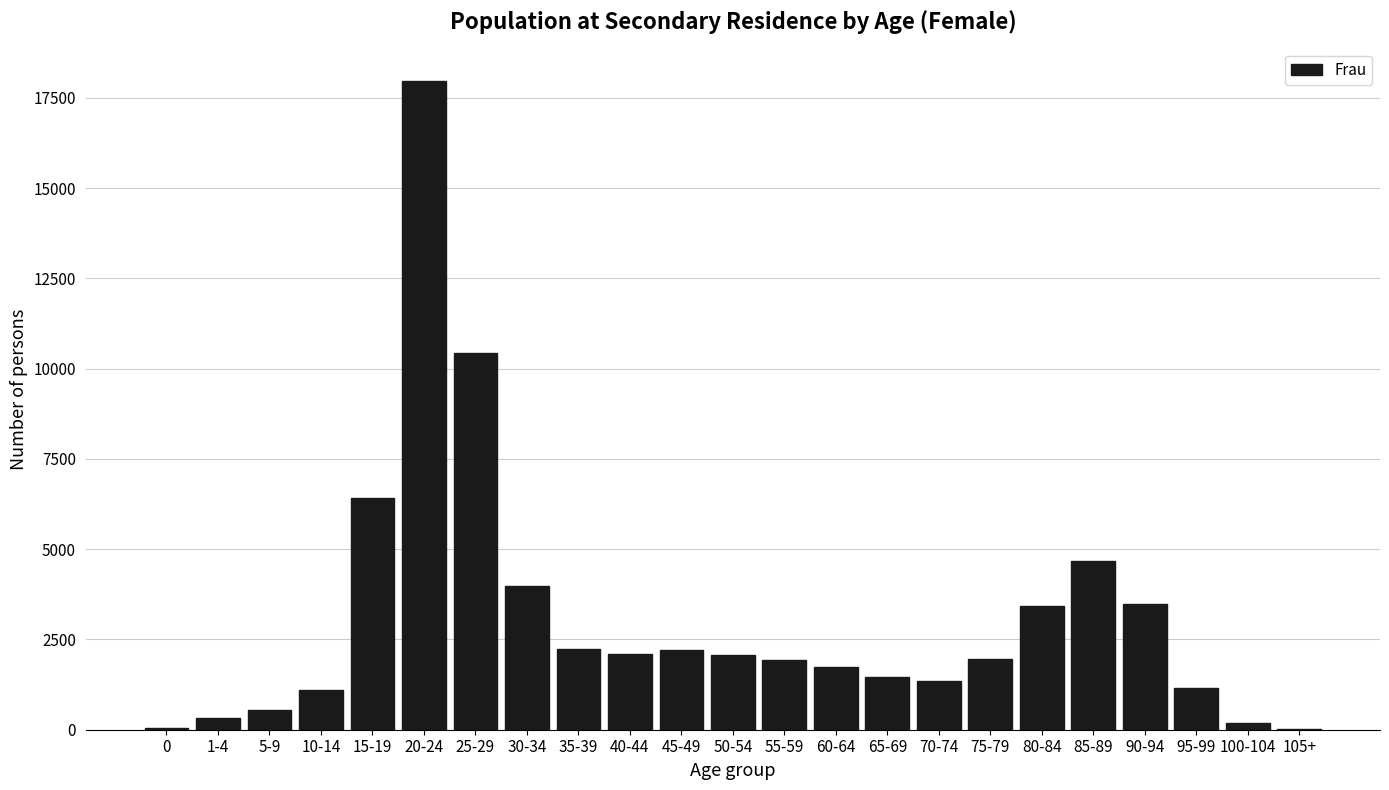

What is the ratio of the value at 35-39 to the value at 15-19?

0.3